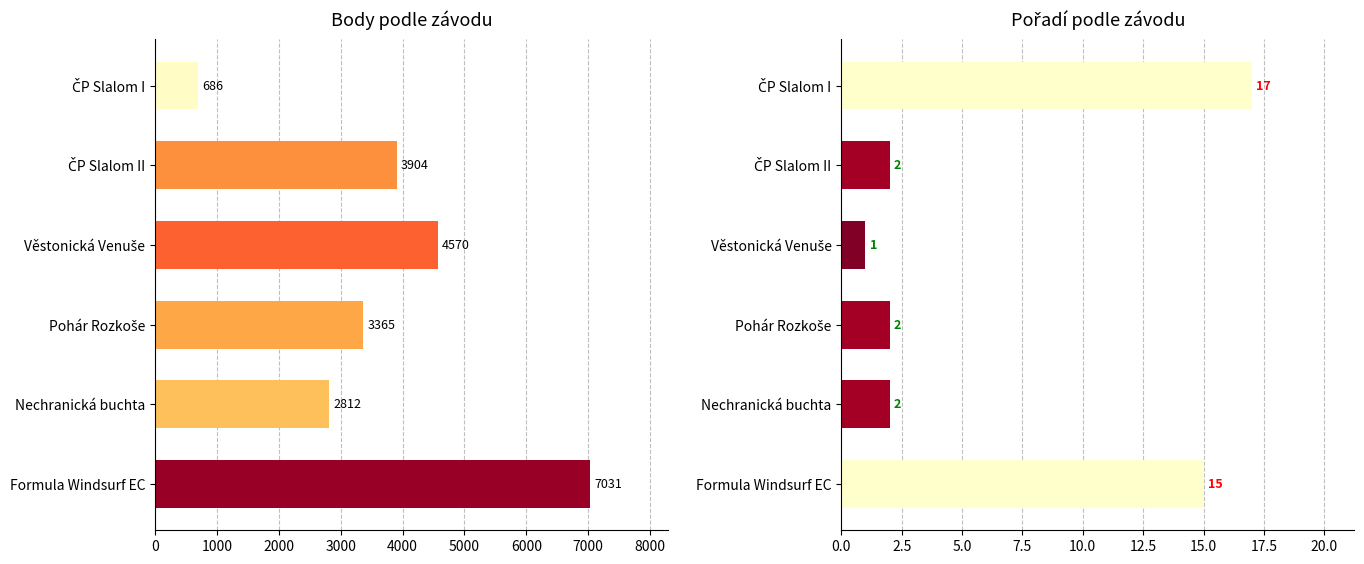

What is the value of the Pořadí bar at the 6th from the left?

15